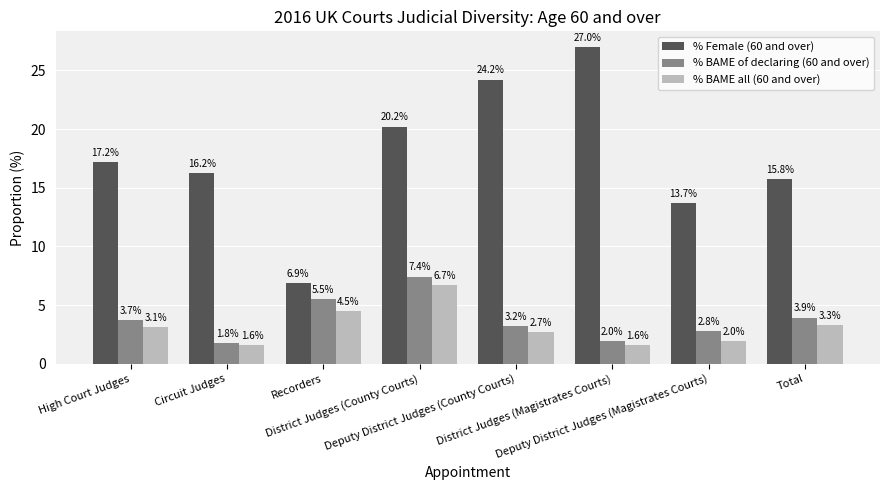

At which category is the sum across all series the highest?

District Judges (County Courts)